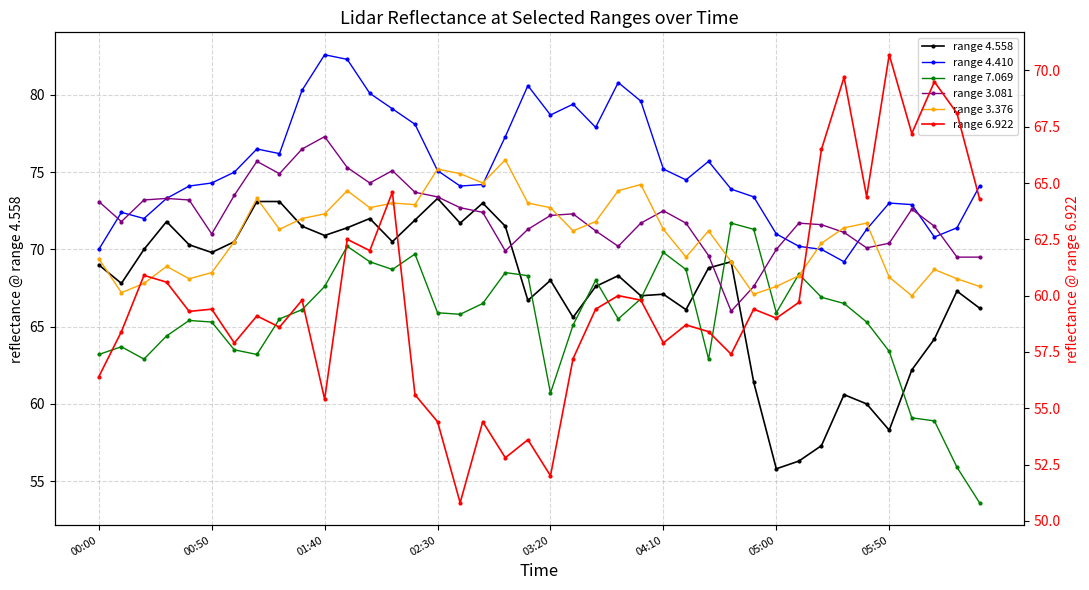

Read the range 3.376 value at 32.

70.4